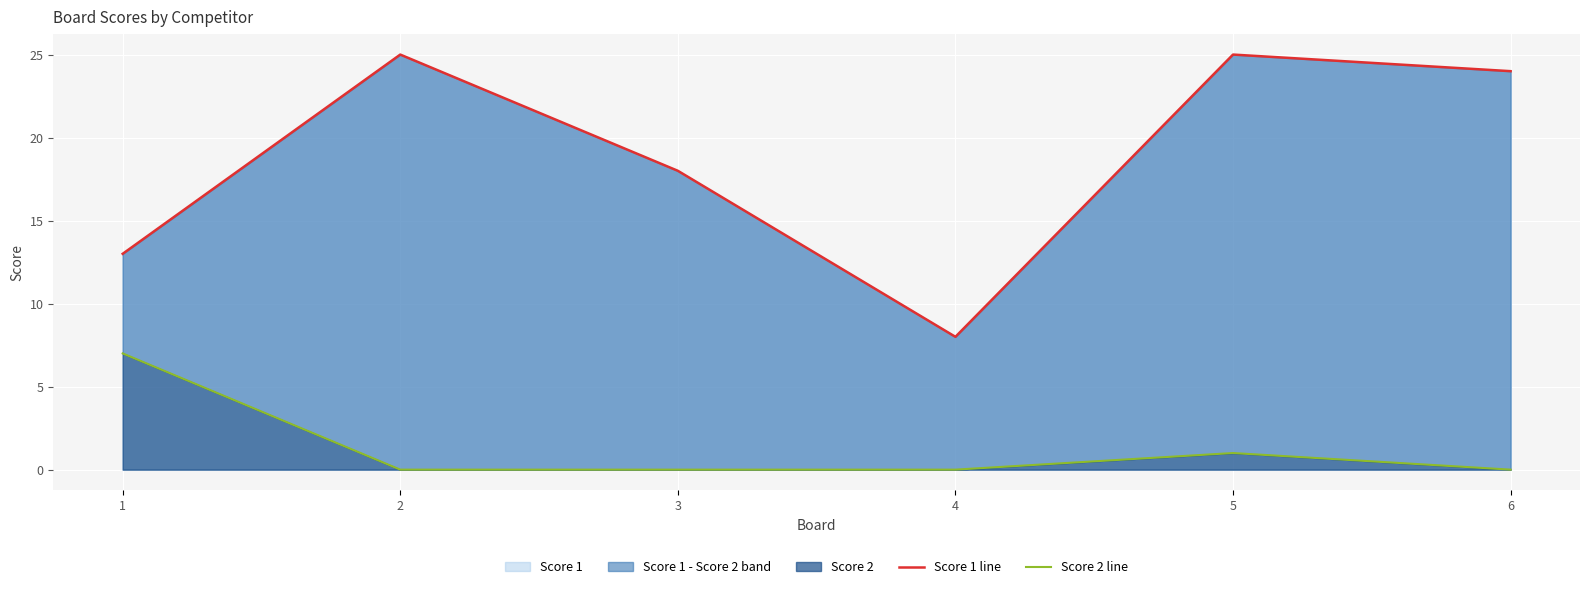

At which category is the sum across all series the highest?

5